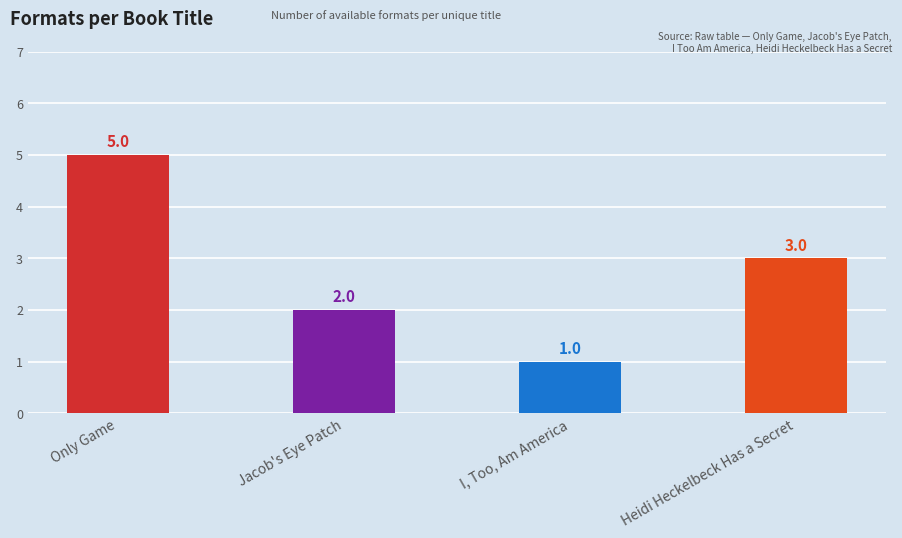

Which label corresponds to the largest value in the chart?

Only Game